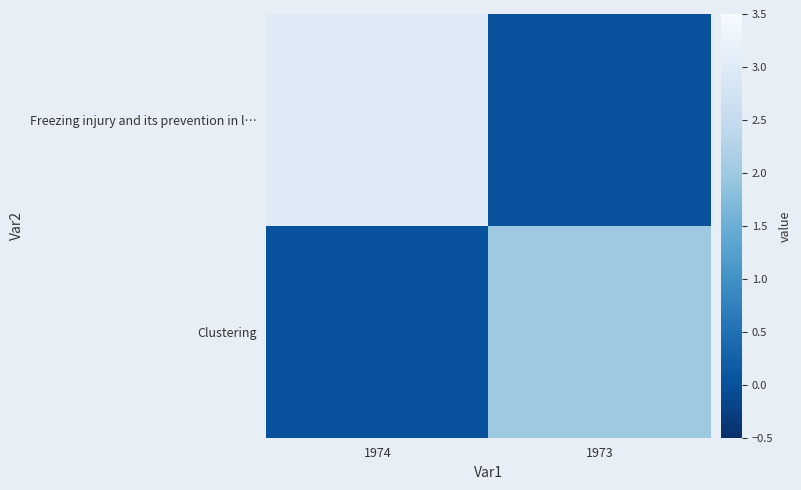

At how many categories does at least one series exceed 2?

1